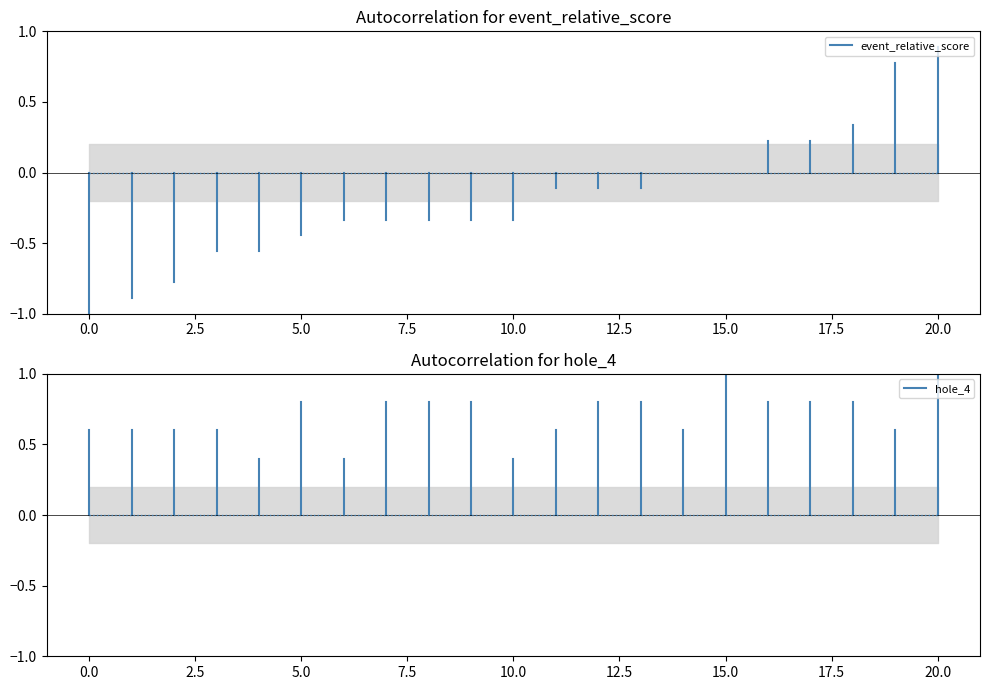

Rank the series at 0.0 from lowest to highest value.

event_relative_score, hole_4